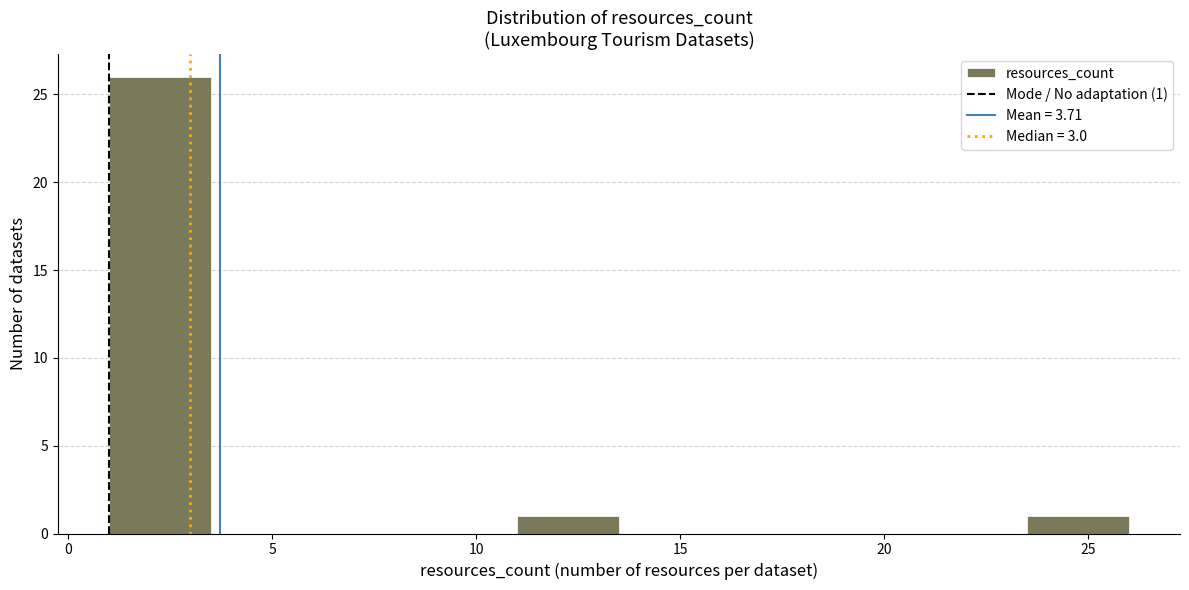

Over which range of the x-axis is the bar tallest?

1.0 to 3.5